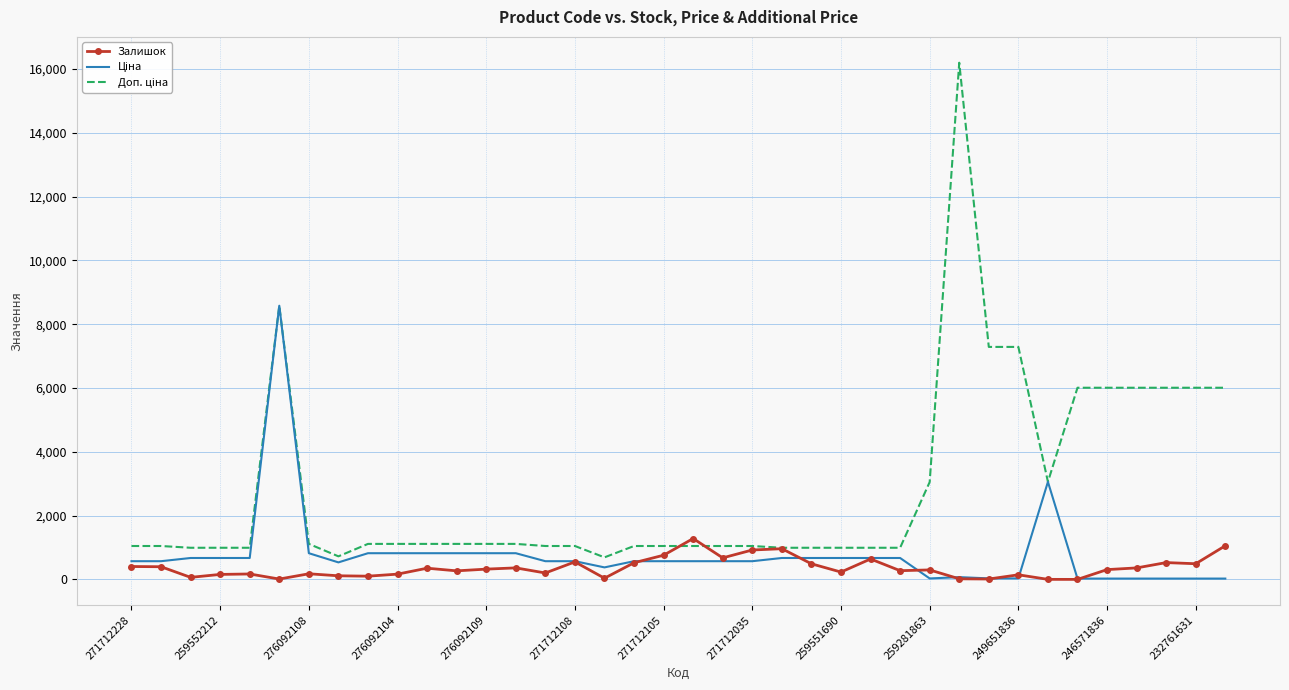

What is the greatest value displayed?

16200.0